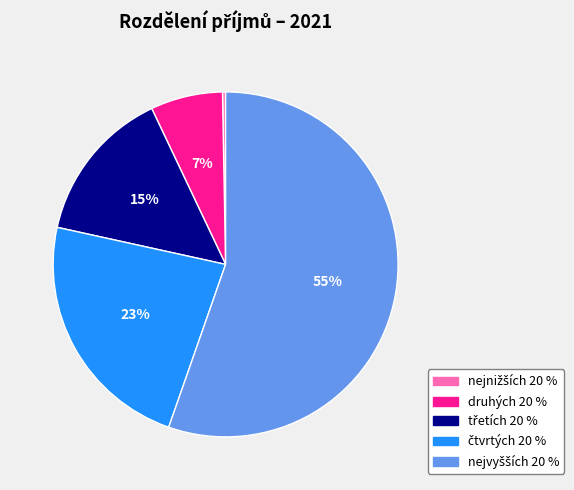

True or false: druhých 20 % accounts for 7% of the total.

True